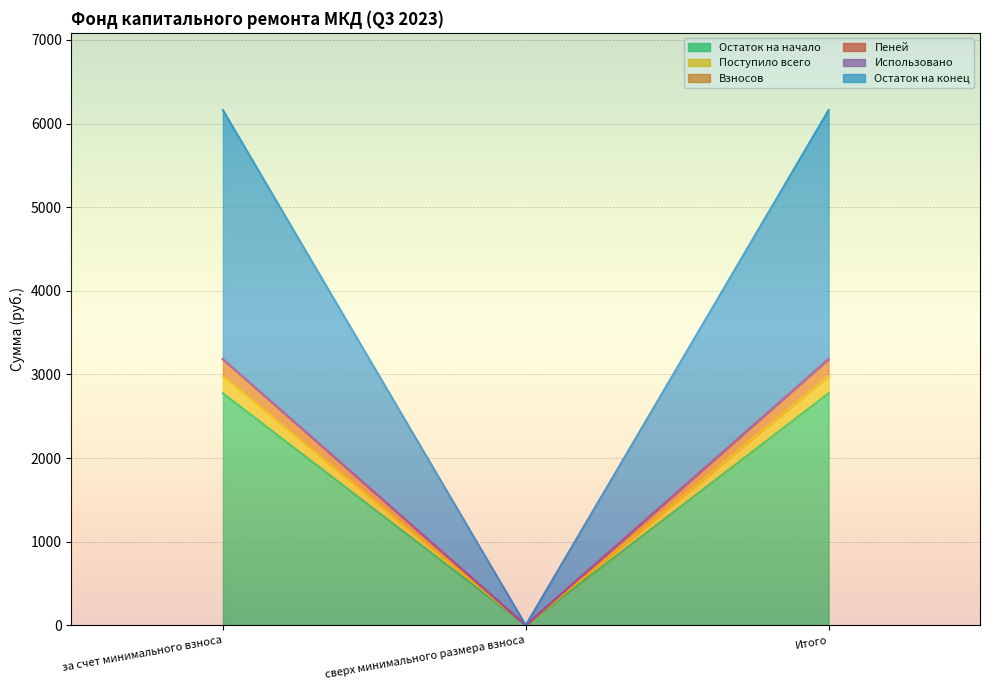

At which category is the sum across all series the highest?

за счет минимального взноса